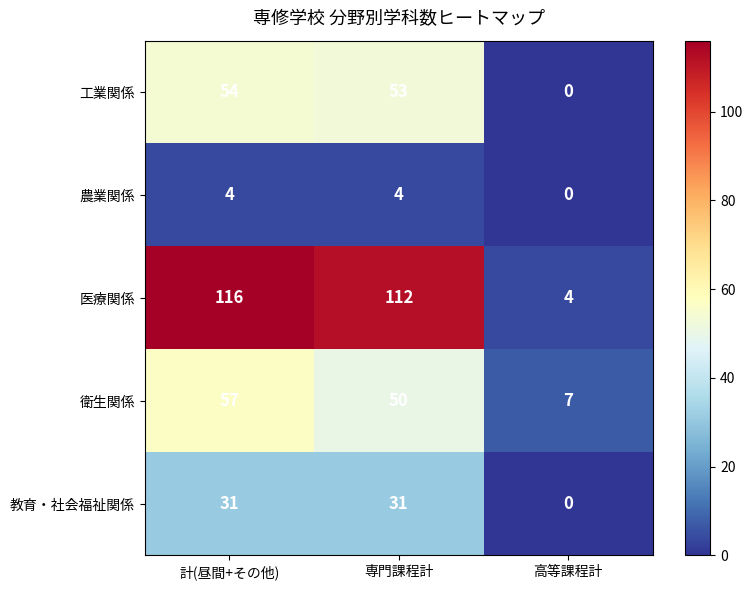

At which label does 衛生関係 reach its peak?

計(昼間+その他)